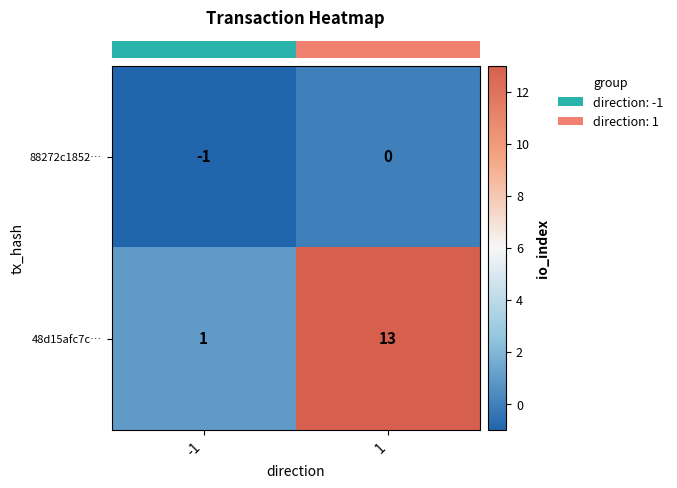

Between -1 and 1, which series saw the biggest shift?

48d15afc7c…